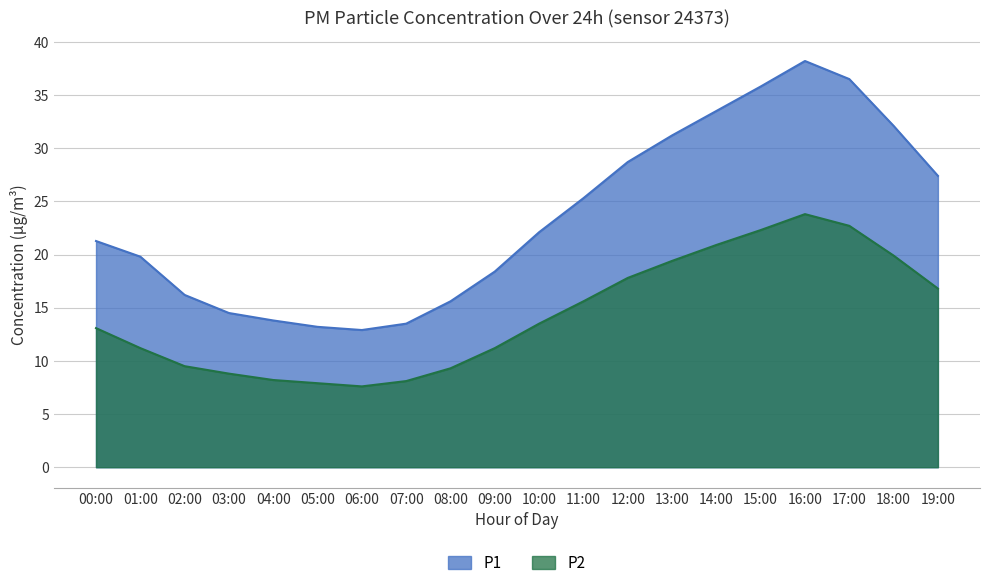

What are all the series names shown in the legend?

P1, P2